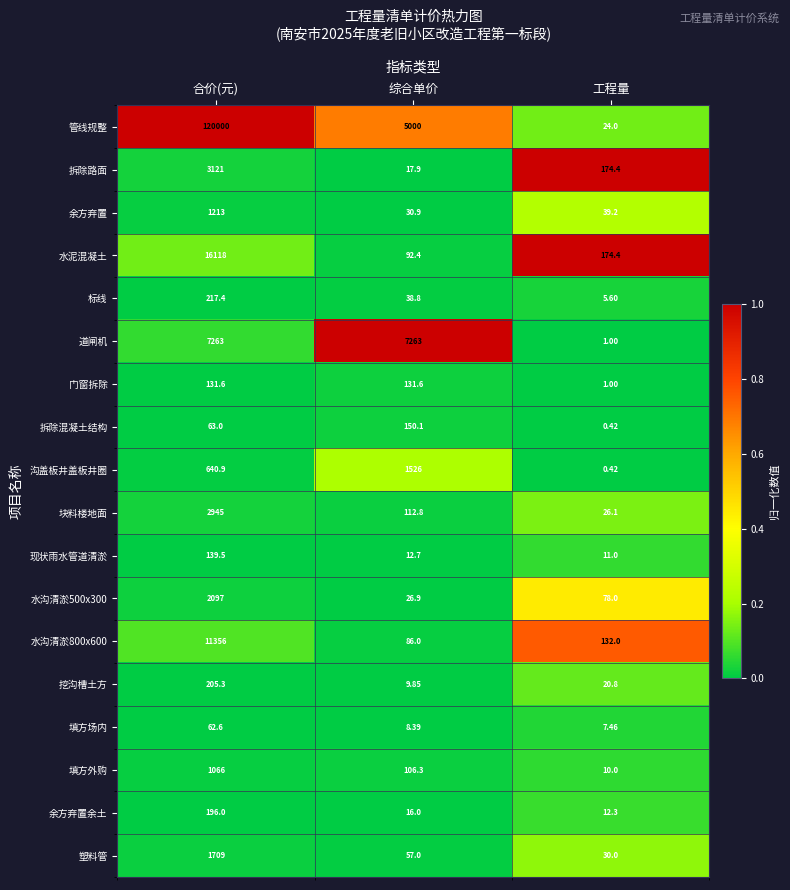

Which category has the highest value across all series?

合价(元)